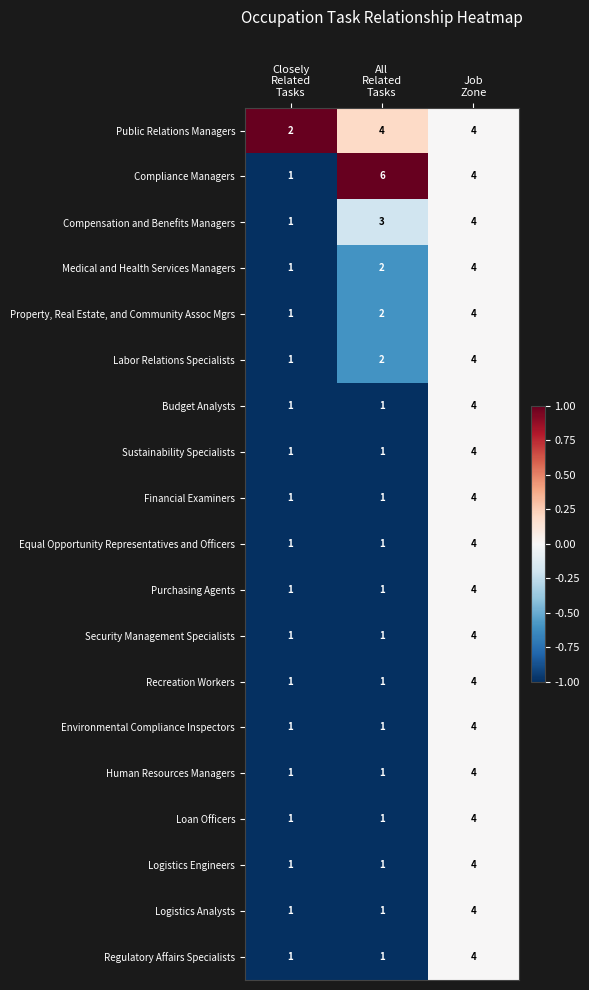

At which category does the chart reach its peak across all series?

All
Related
Tasks